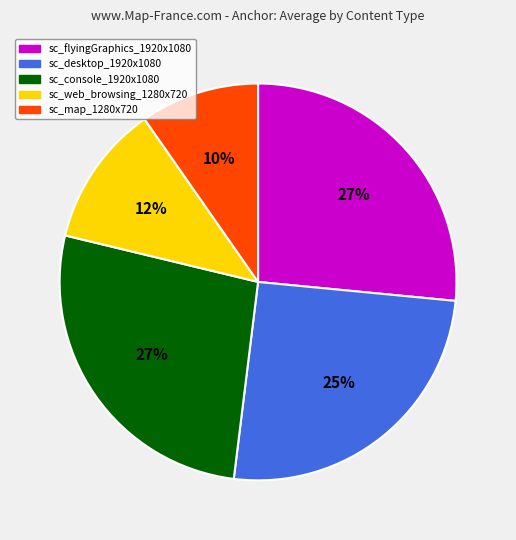

How many slices are in this pie chart?

5